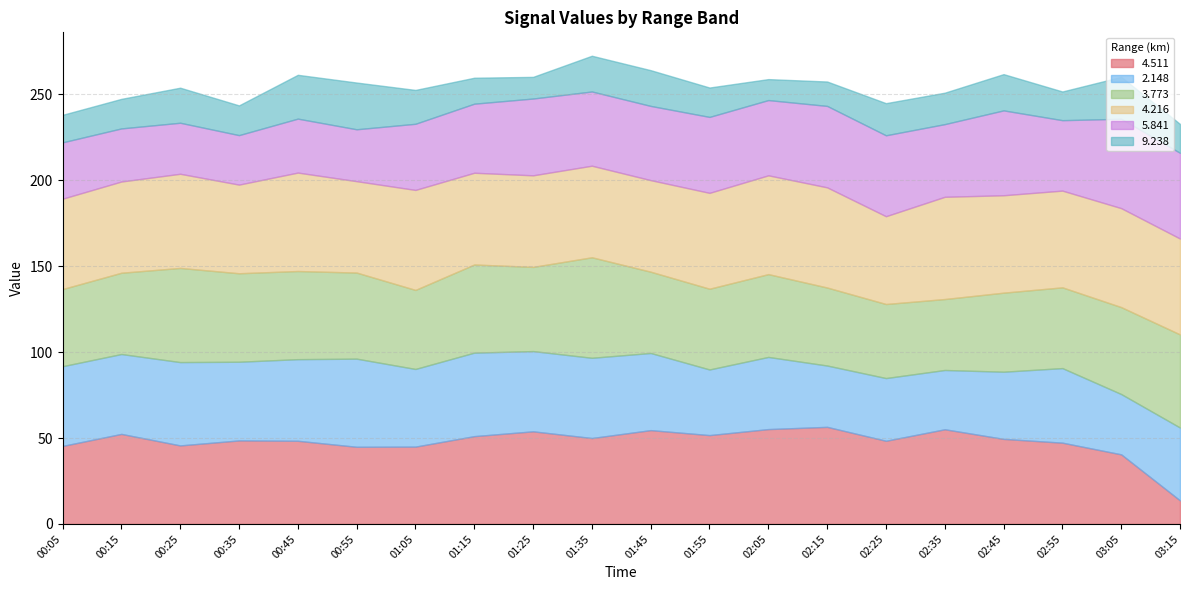

What is the difference between the maximum and minimum values in the   2.148 series?

16.8